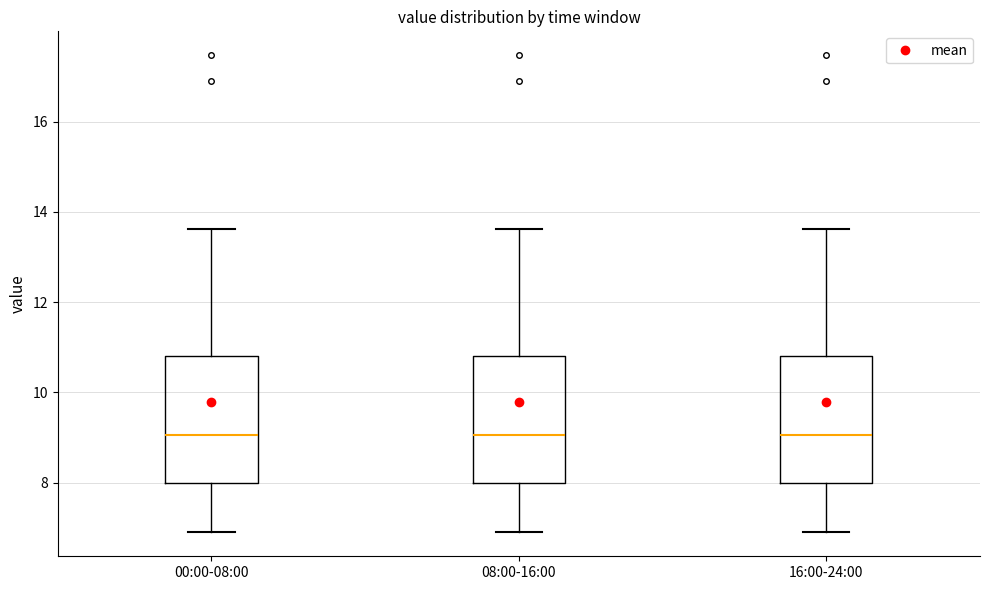

Reading left to right, read every box against the y-axis: the position of its median line, the range the box covers, and the ends of its whiskers. The values are not printed on the chart, so give them approximately, as read against the axis.

00:00-08:00: median 9.0, box 8.0 to 10.8, whiskers 7.0 to 13.6
08:00-16:00: median 9.0, box 8.0 to 10.8, whiskers 7.0 to 13.6
16:00-24:00: median 9.0, box 8.0 to 10.8, whiskers 7.0 to 13.6